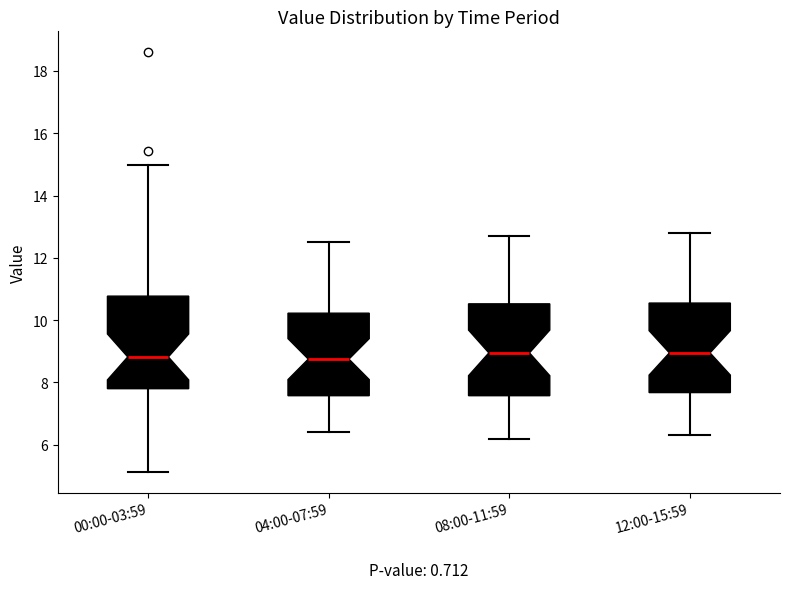

Reading left to right, transcribe this box plot: for each box, give where its median line is, the range the box spans, and where its two whiskers end, as read against the y-axis. The values are not printed on the chart, so give them approximately, as read against the axis.

00:00-03:59: median 8.8, box 7.8 to 10.8, whiskers 5.2 to 15.0
04:00-07:59: median 8.8, box 7.6 to 10.2, whiskers 6.4 to 12.6
08:00-11:59: median 9.0, box 7.6 to 10.6, whiskers 6.2 to 12.8
12:00-15:59: median 9.0, box 7.6 to 10.6, whiskers 6.4 to 12.8